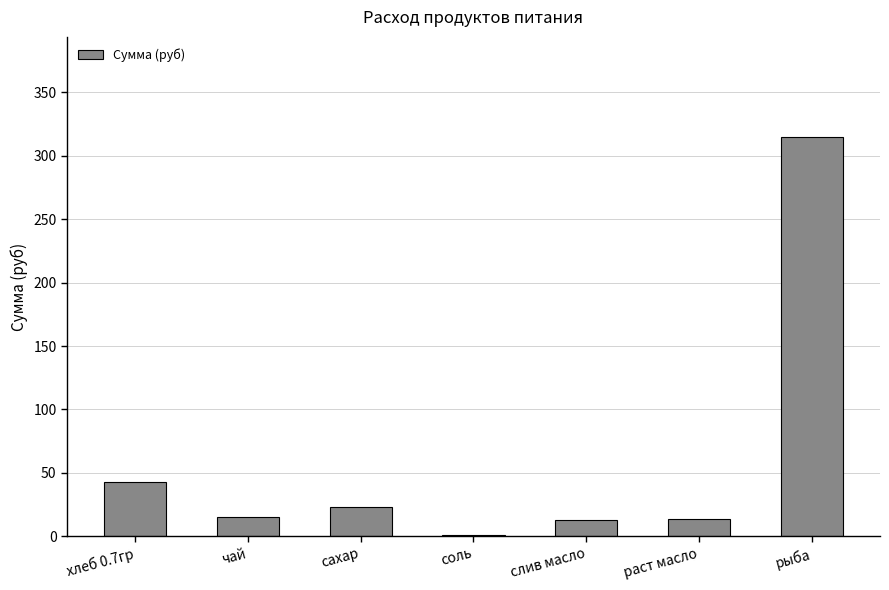

At which label does the data first exceed 15?

хлеб 0.7гр